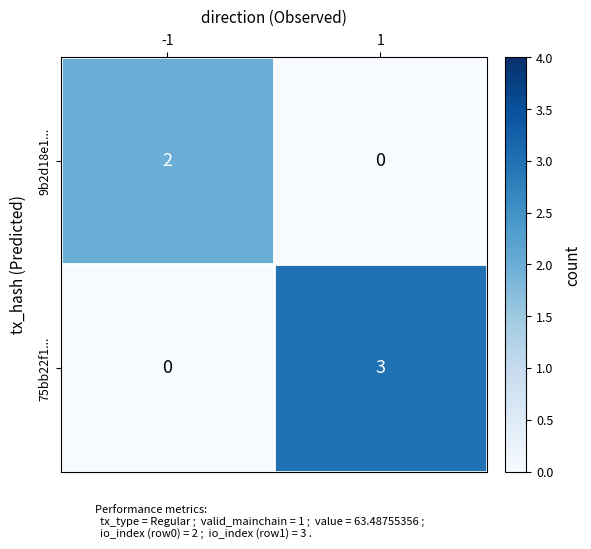

True or false: 9b2d18e1... has a value of 2 at -1.

True